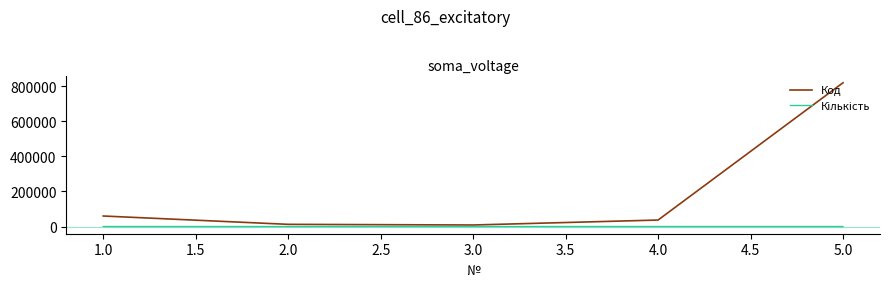

Which series has the widest spread of values?

Код